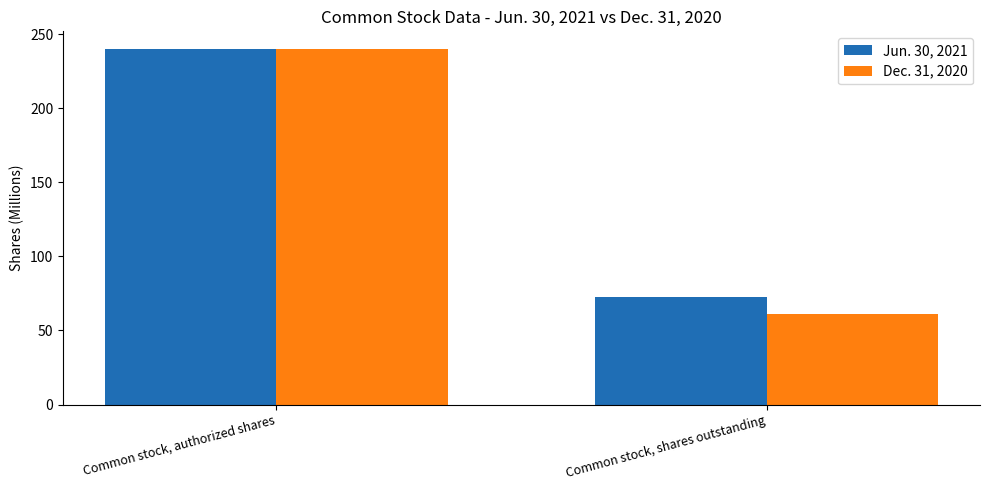

At which category is the sum across all series the highest?

Common stock, authorized shares